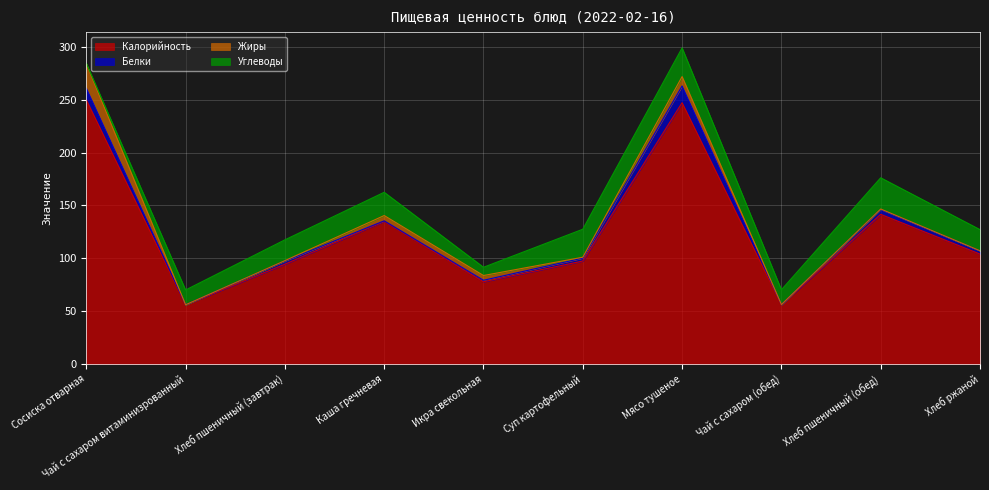

After their last crossing, which series has the higher values: Белки or Углеводы?

Углеводы